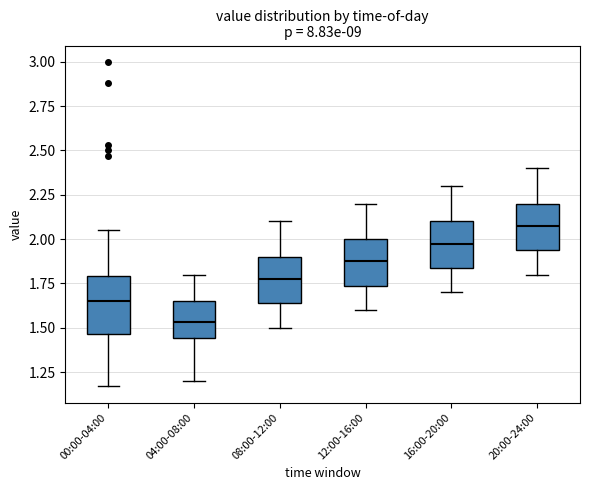

Reading left to right, read every box against the y-axis: the position of its median line, the range the box covers, and the ends of its whiskers. The values are not printed on the chart, so give them approximately, as read against the axis.

00:00-04:00: median 1.65, box 1.45 to 1.80, whiskers 1.15 to 2.05
04:00-08:00: median 1.55, box 1.45 to 1.65, whiskers 1.20 to 1.80
08:00-12:00: median 1.80, box 1.65 to 1.90, whiskers 1.50 to 2.10
12:00-16:00: median 1.90, box 1.75 to 2.00, whiskers 1.60 to 2.20
16:00-20:00: median 2.00, box 1.85 to 2.10, whiskers 1.70 to 2.30
20:00-24:00: median 2.10, box 1.95 to 2.20, whiskers 1.80 to 2.40